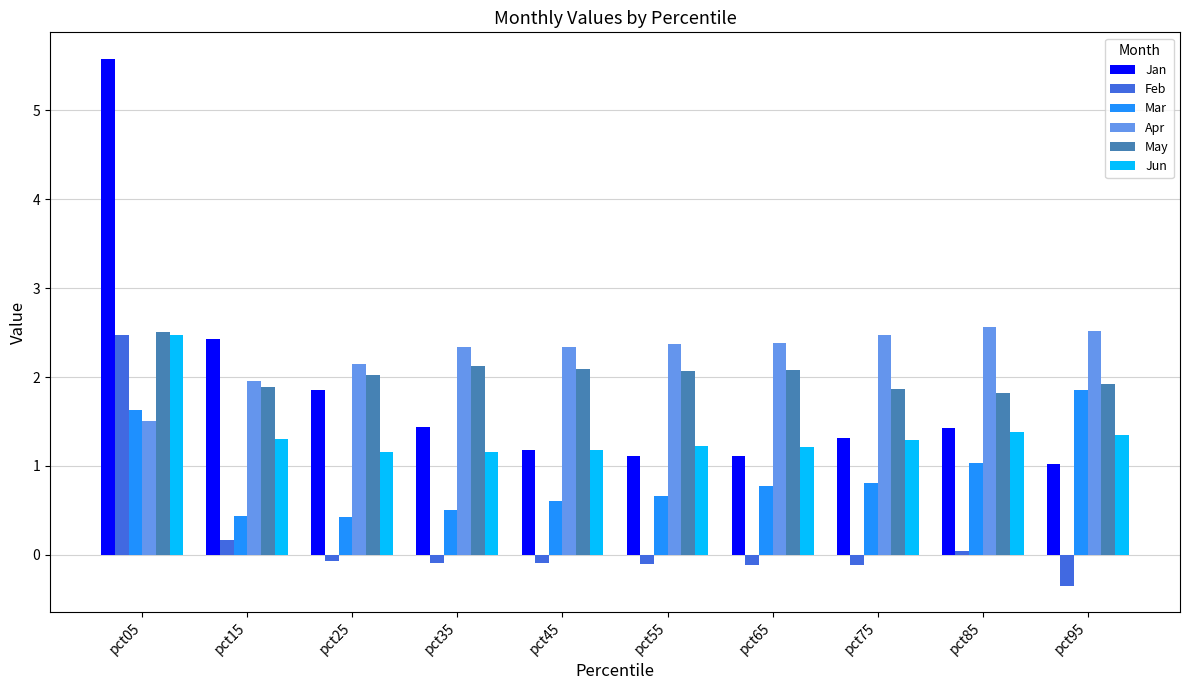

How many groups of bars are there?

10